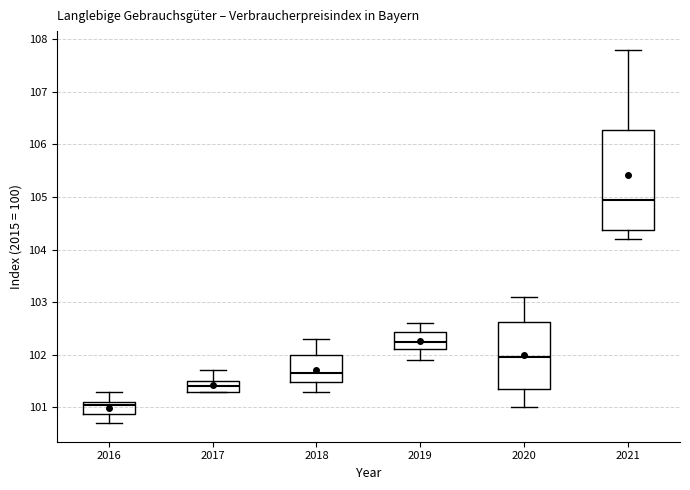

Which box has the highest median line?

2021